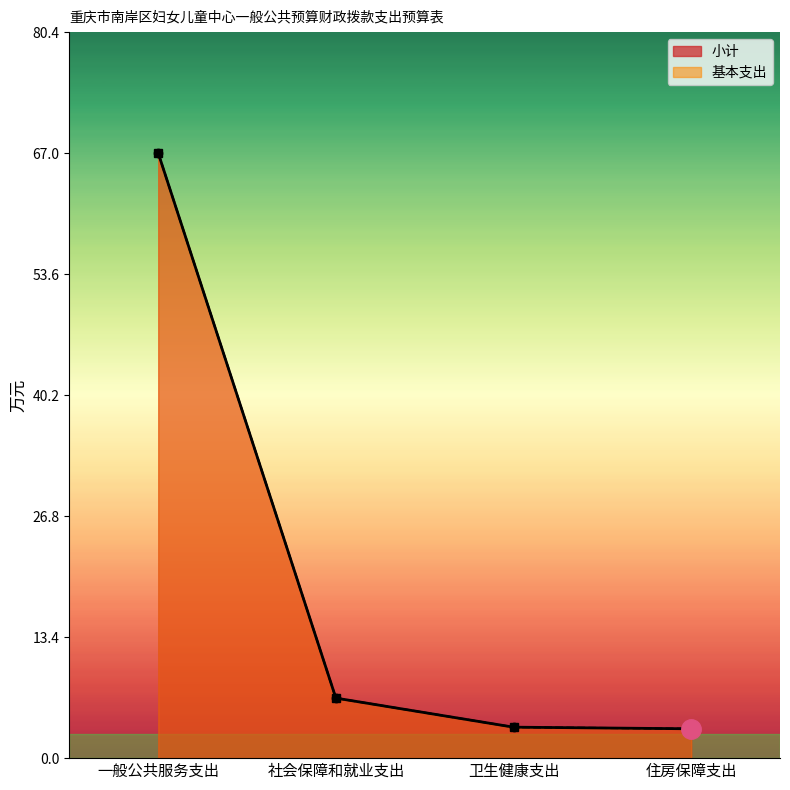

How many series are shown in this chart?

2